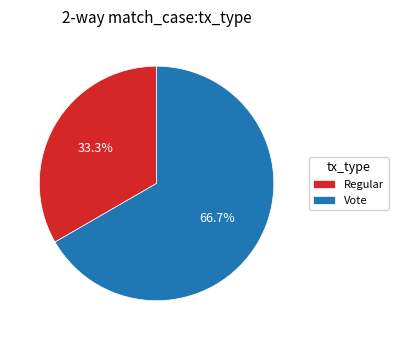

How many segments does this pie chart have?

2